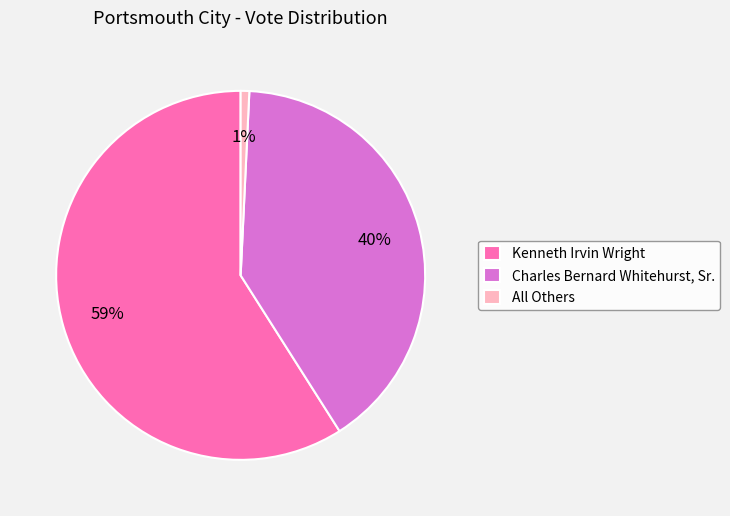

How many segments does this pie chart have?

3